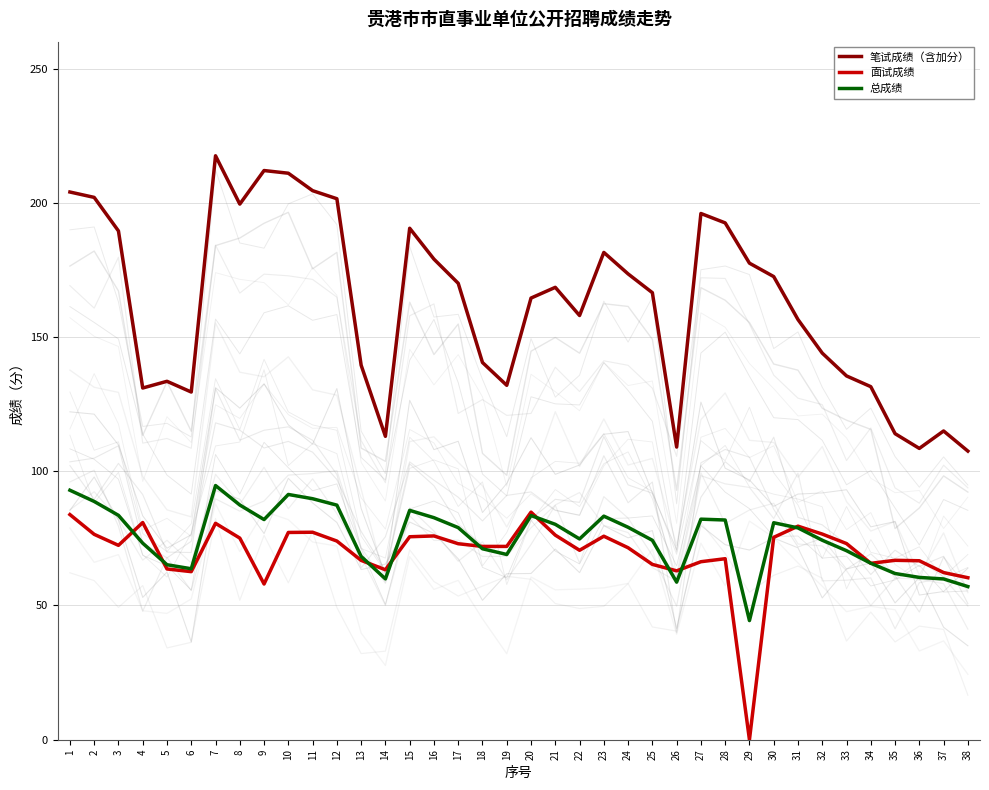

Does the chart have visible grid lines?

Yes